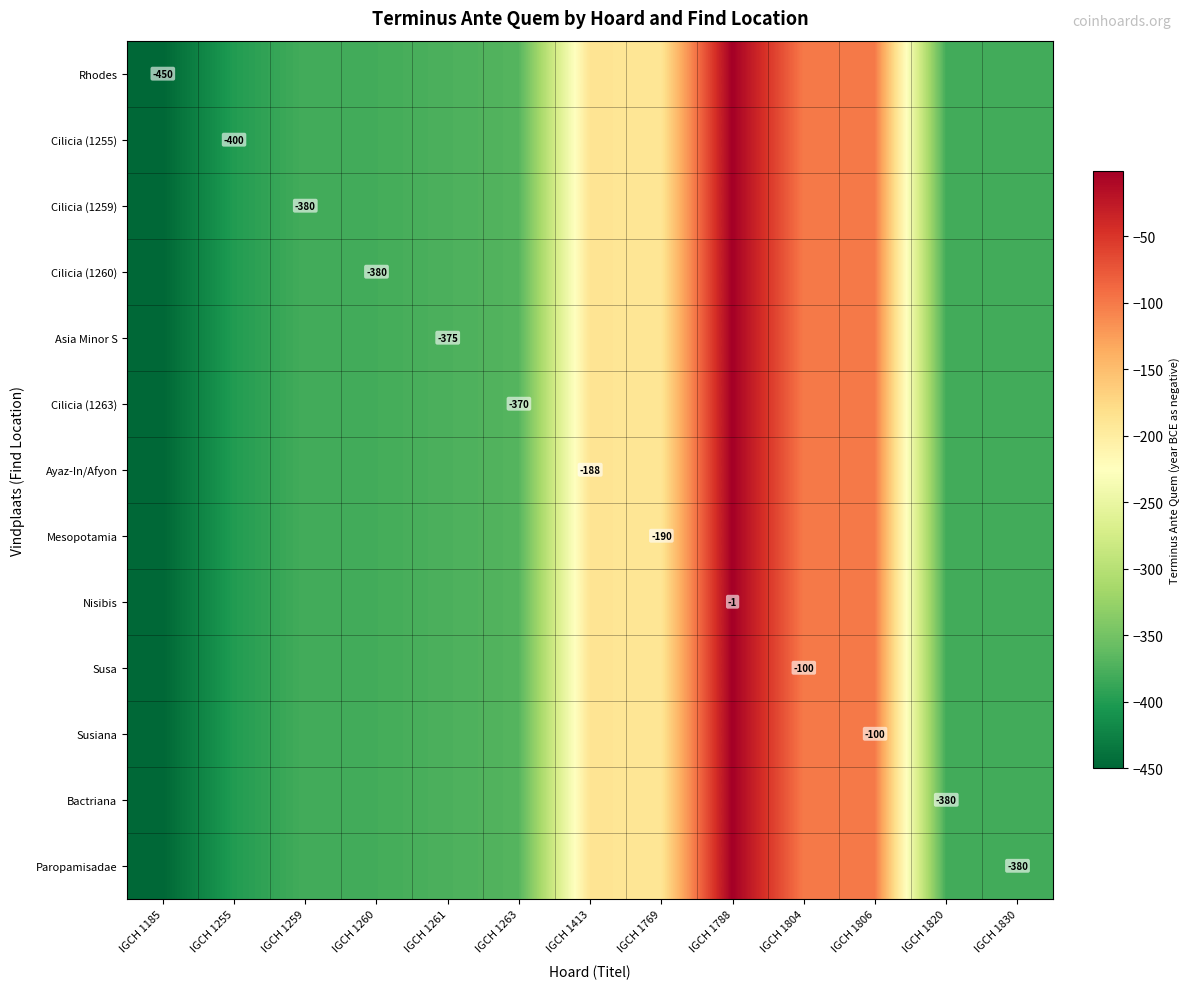

True or false: Paropamisadae has a value of -380 at IGCH 1830.

True